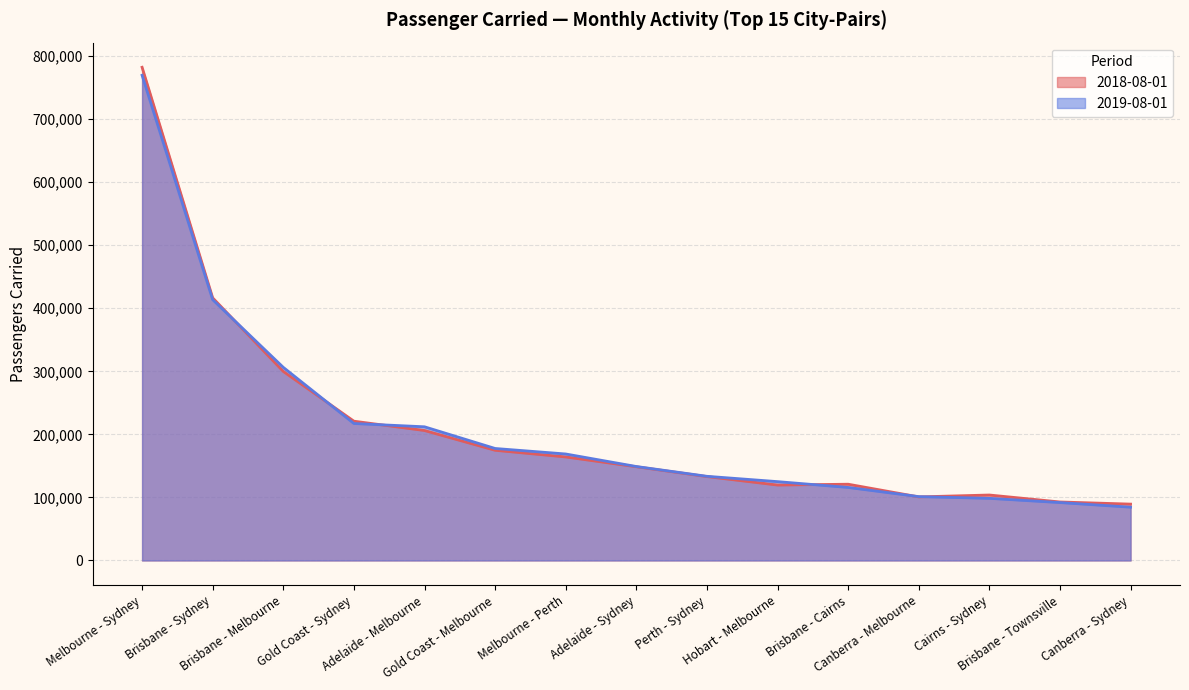

List the labels in order of 2018-08-01 value, smallest first.

Canberra - Sydney, Brisbane - Townsville, Canberra - Melbourne, Cairns - Sydney, Hobart - Melbourne, Brisbane - Cairns, Perth - Sydney, Adelaide - Sydney, Melbourne - Perth, Gold Coast - Melbourne, Adelaide - Melbourne, Gold Coast - Sydney, Brisbane - Melbourne, Brisbane - Sydney, Melbourne - Sydney